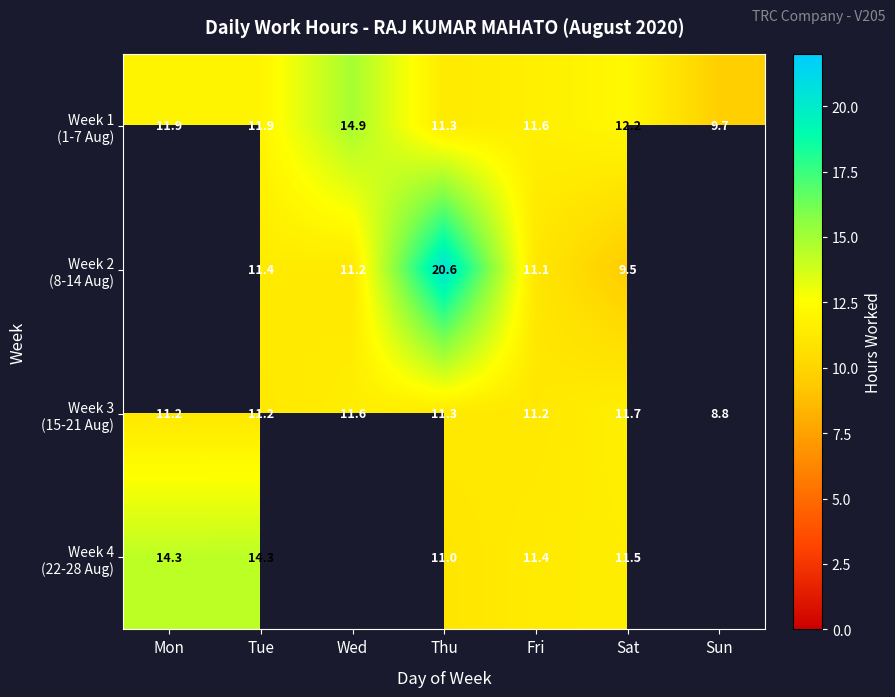

The Week 1 (1-7 Aug) series shows 4.8 at Tue. True or false?

False